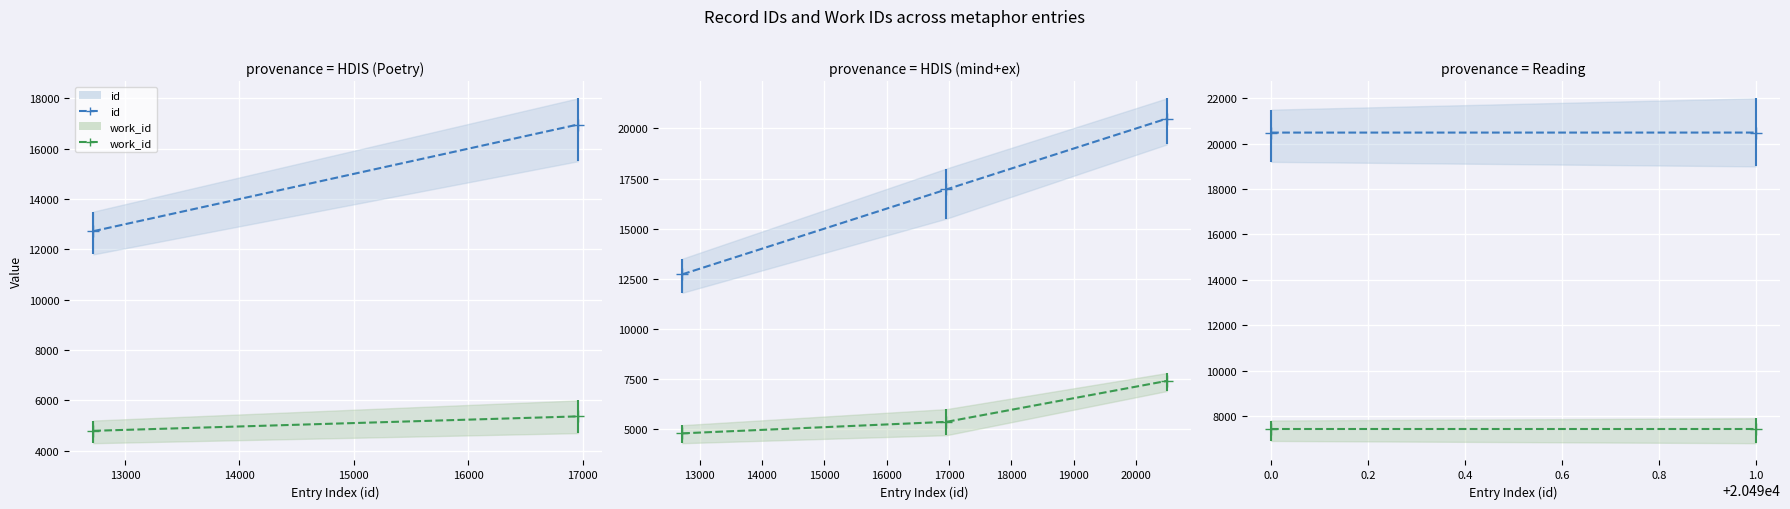

Is the value of work_id at 0.0 greater than the value of id at 1.0?

No